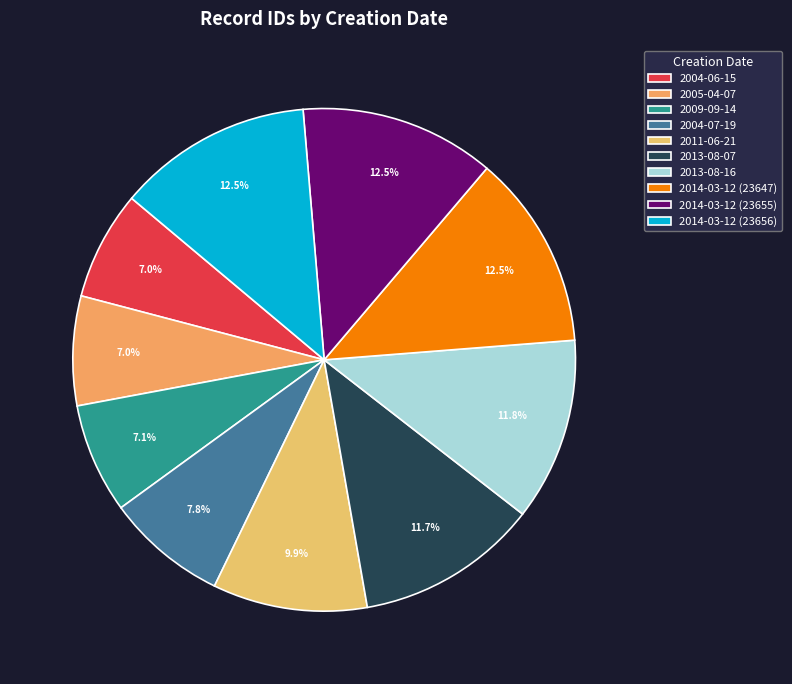

To the nearest percent, what is the combined percentage of 2014-03-12 (23655) and 2013-08-16?

24%